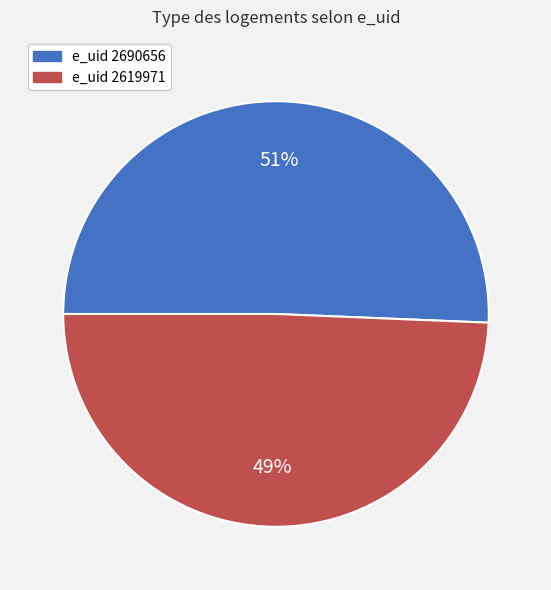

Does any single category account for the majority?

Yes